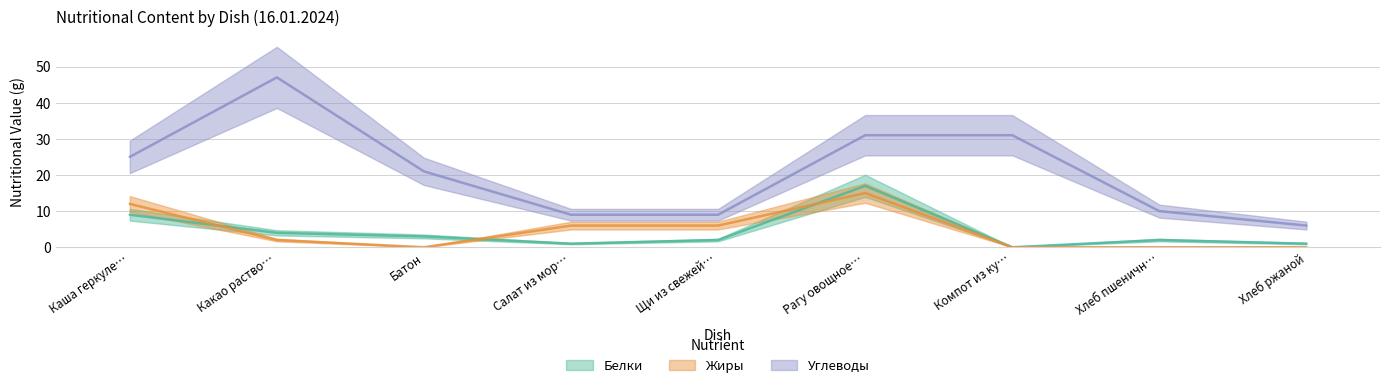

What position from the left is Компот из ку…?

7